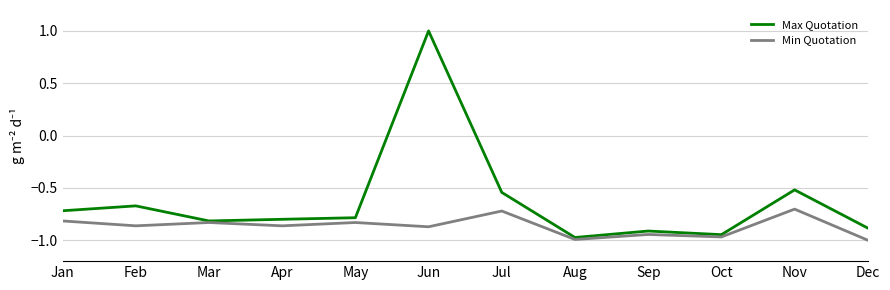

What is the sum of all Max Quotation values?

-7.6